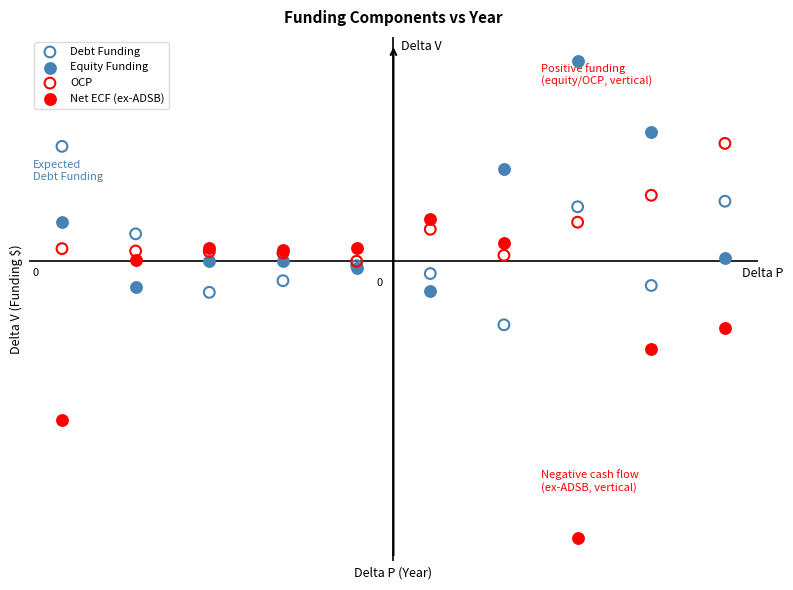

What are all the series names shown in the legend?

Debt Funding, Equity Funding, OCP, Net ECF (ex-ADSB)